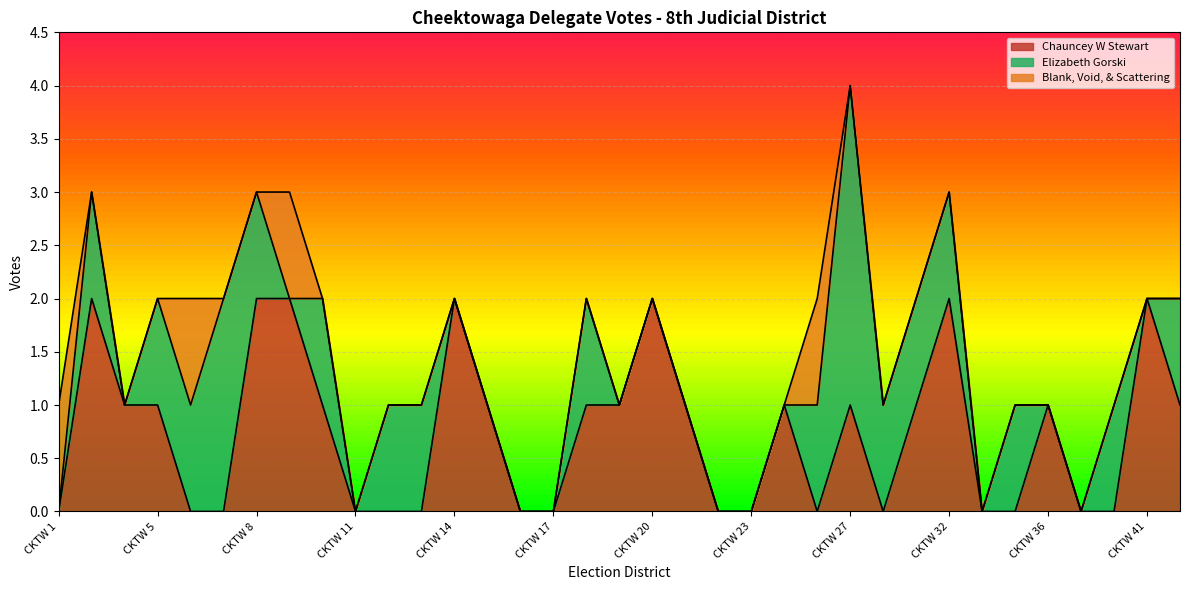

Is the value of Blank, Void, & Scattering at CKTW 31 greater than the value of Elizabeth Gorski at CKTW 8?

No